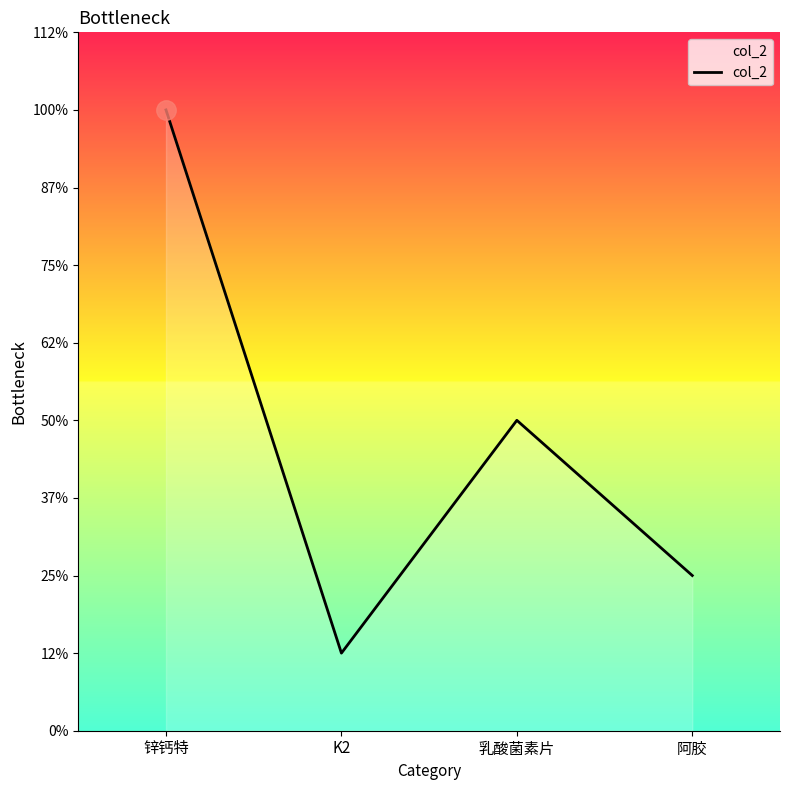

Which label corresponds to the smallest value in the chart?

K2